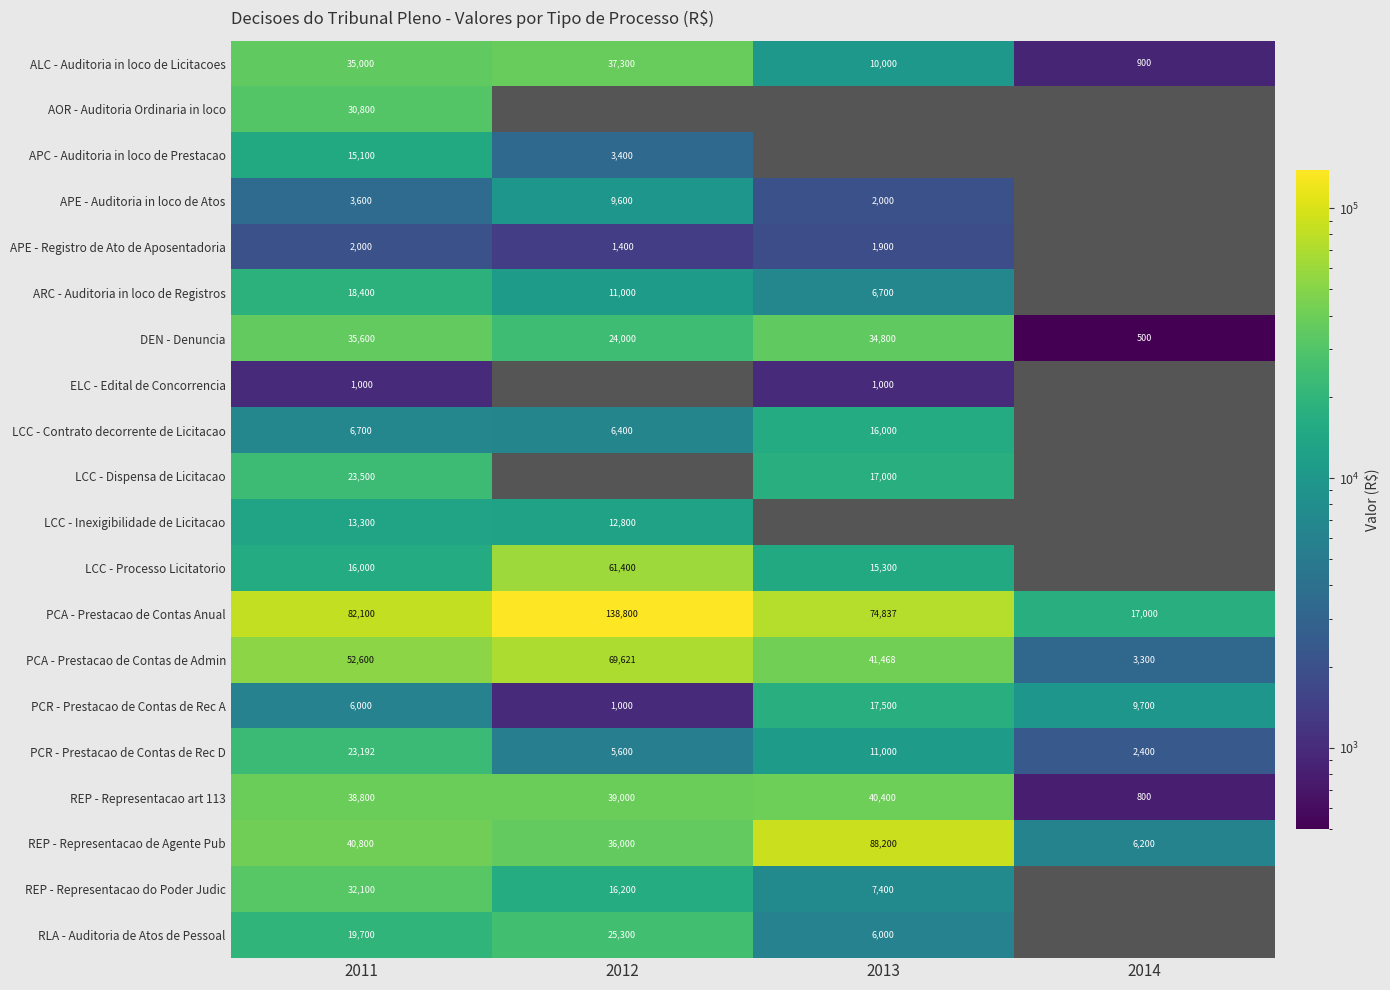

At how many categories does at least one series exceed 8339?

4